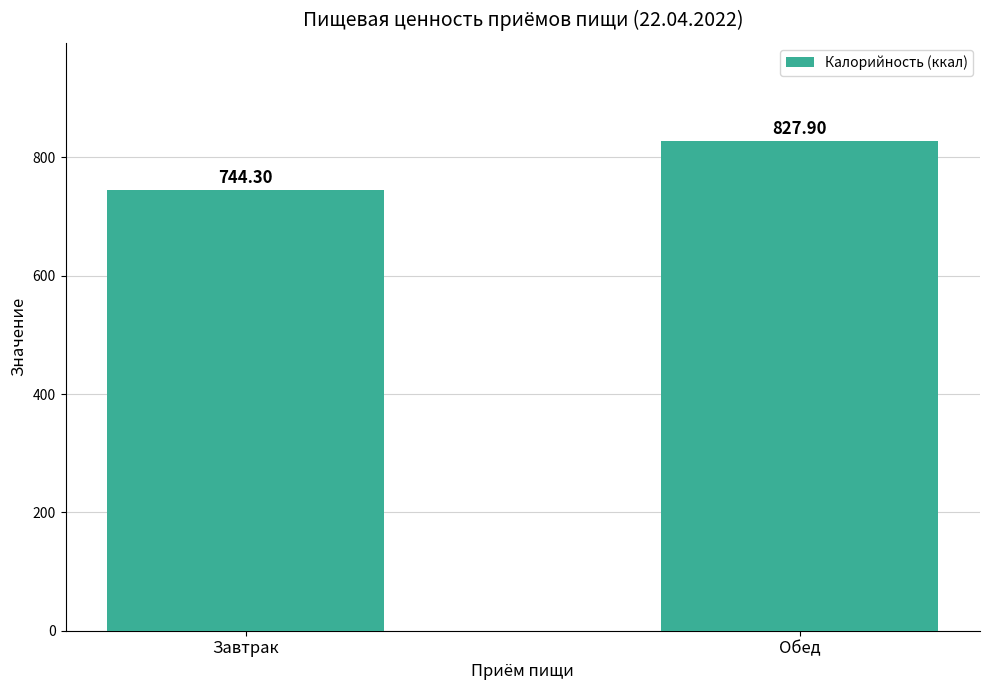

Is it true that the value at Завтрак is 1181.9?

False